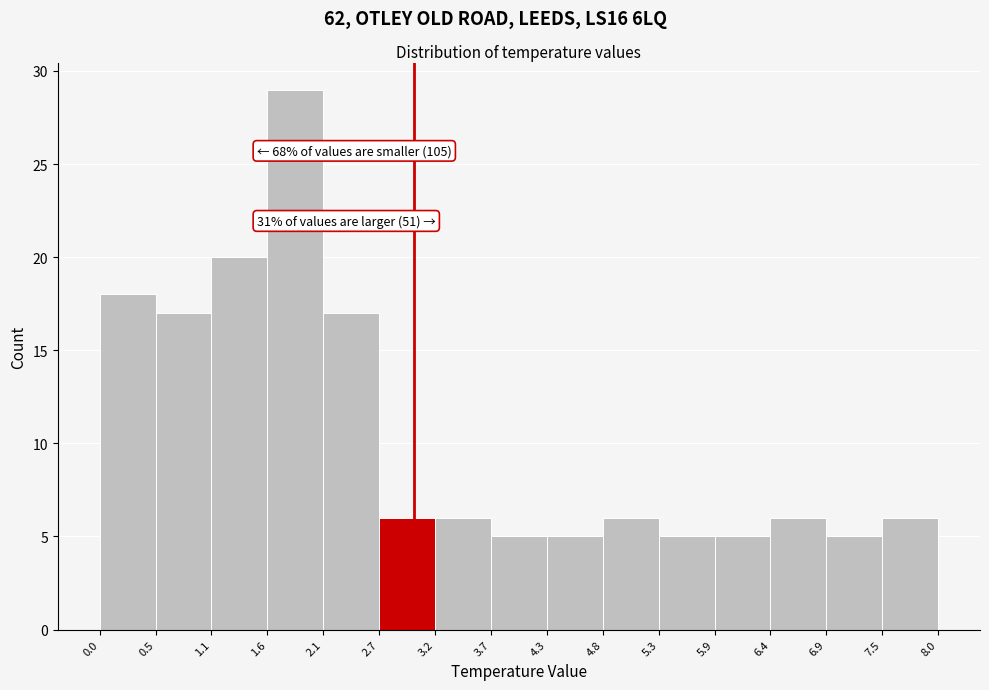

Over which range of the x-axis is the bar tallest?

1.6 to 2.1